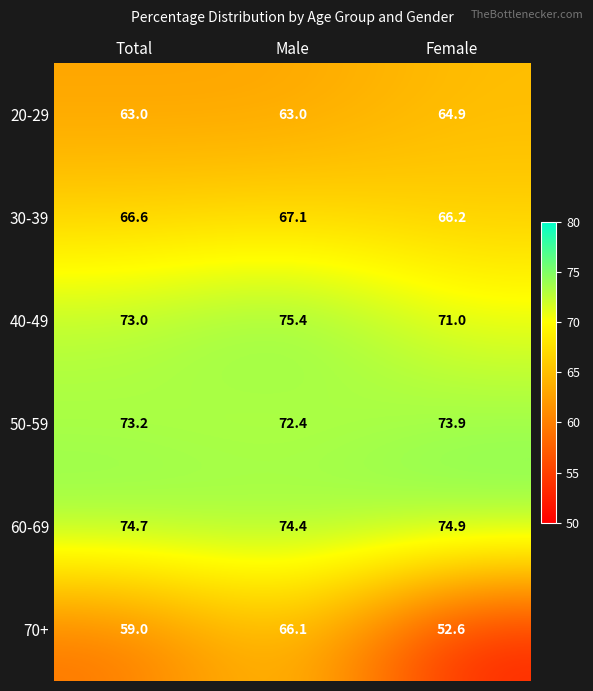

What is the spread (max minus min) of values at Female?

22.3